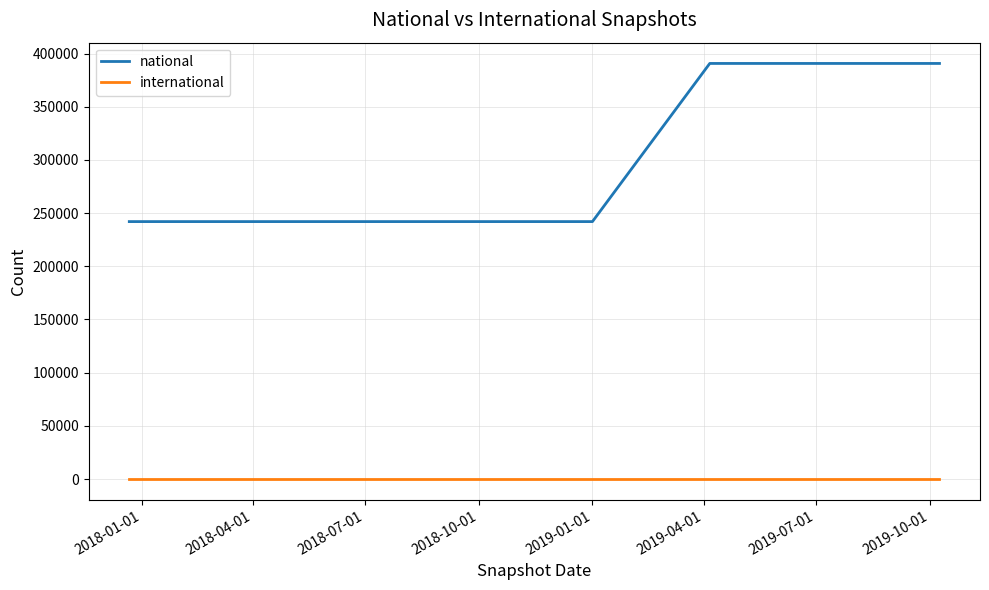

List the series in order of their peak value, lowest first.

international, national